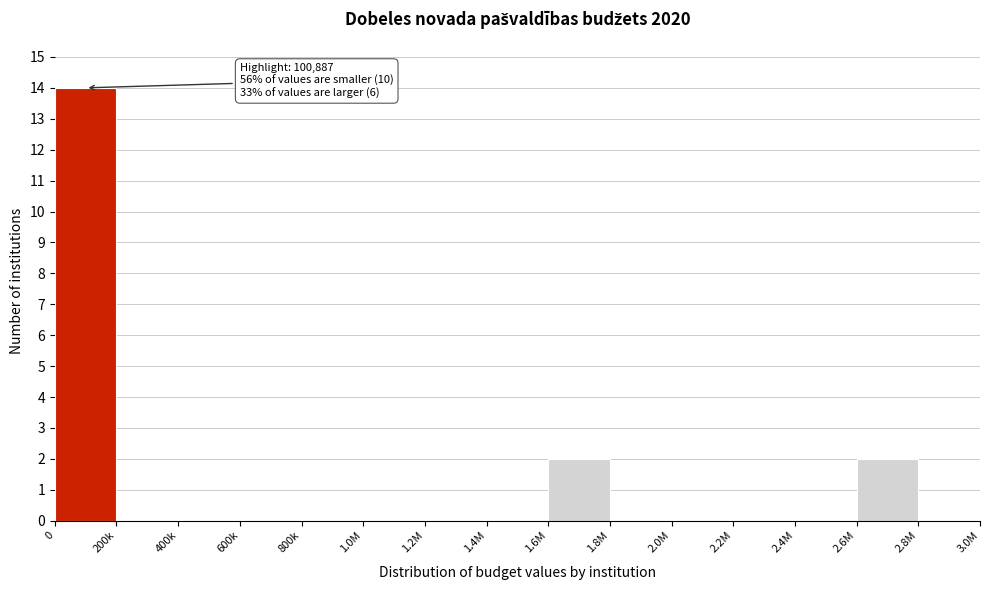

Reading left to right, extract all data points from this chart.

0=14	200k=0	400k=0	600k=0	800k=0	1.0M=0	1.2M=0	1.4M=0	1.6M=2	1.8M=0	2.0M=0	2.2M=0	2.4M=0	2.6M=2	2.8M=0